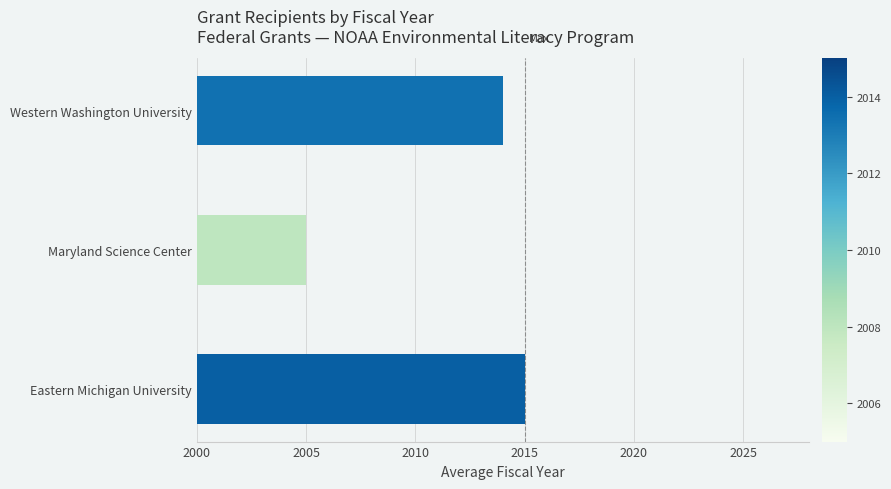

Count the values in the range 2005 to 2015.

3